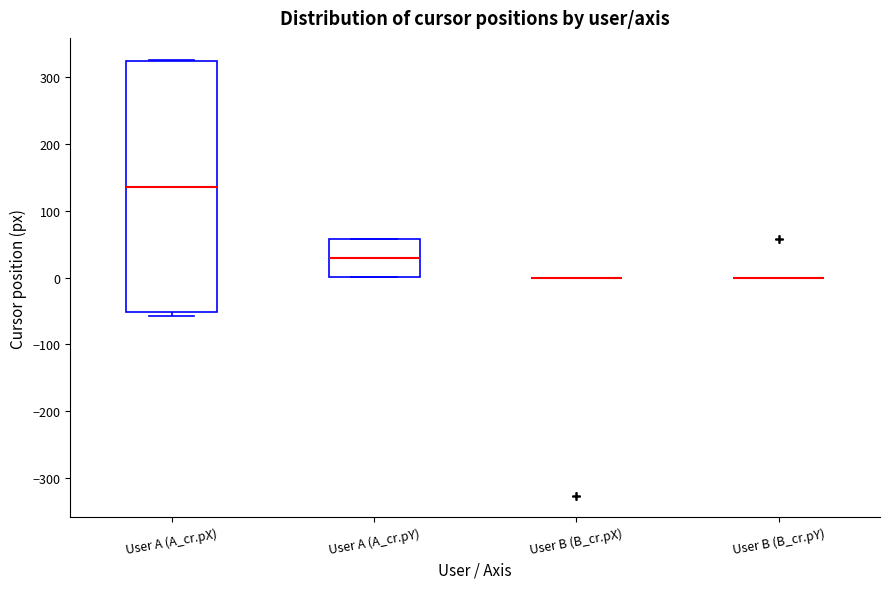

Comparing the boxes themselves (not the whiskers), which one is the tallest?

User A (A_cr.pX)